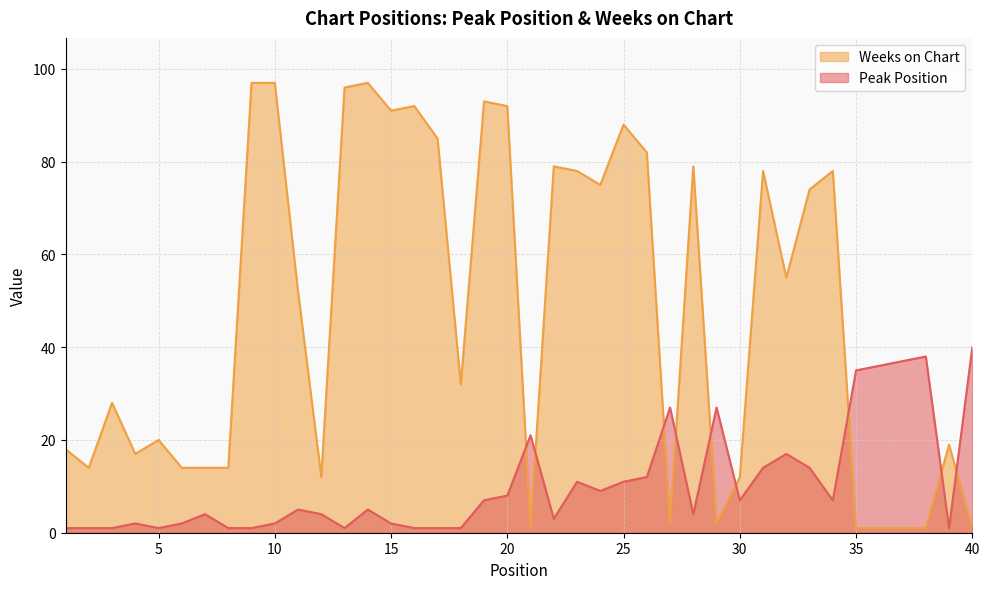

At which label does Weeks on Chart reach its minimum?

21